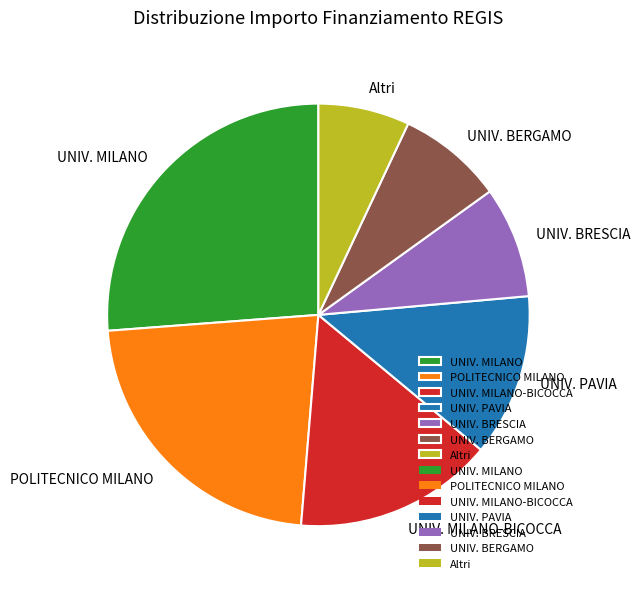

Is it true that UNIV. MILANO is 17% of the pie?

False